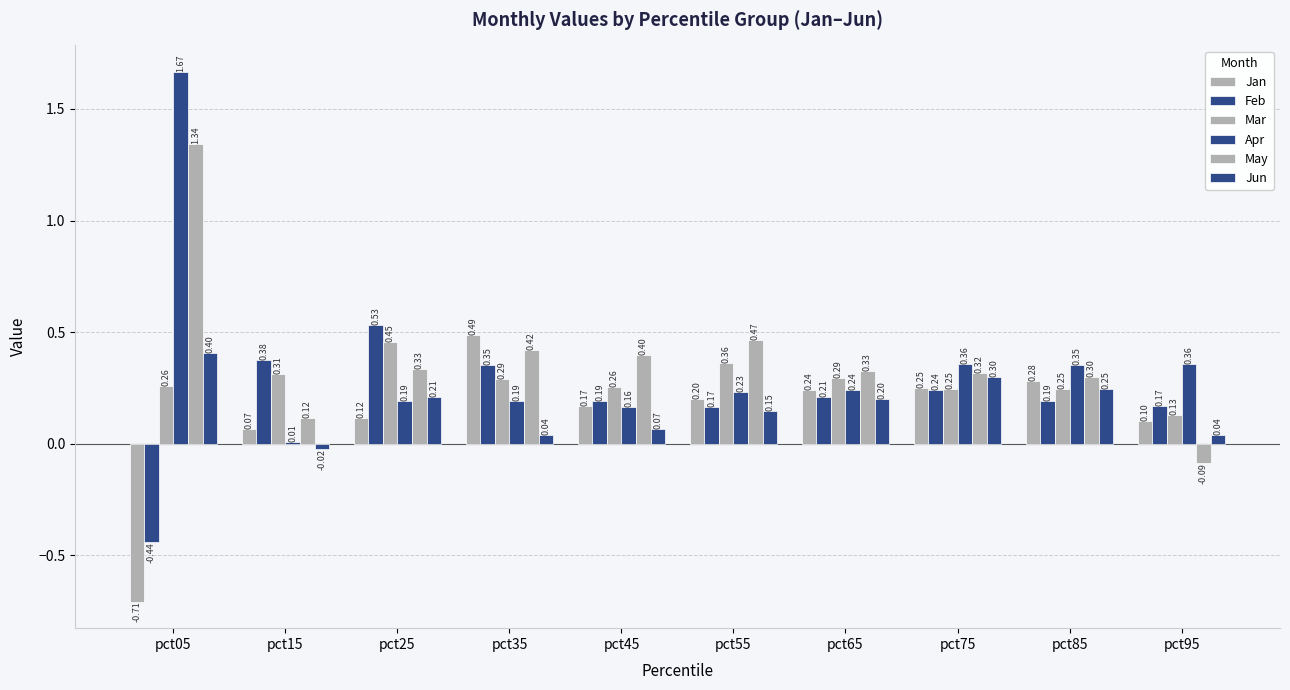

How many groups of bars are there?

10